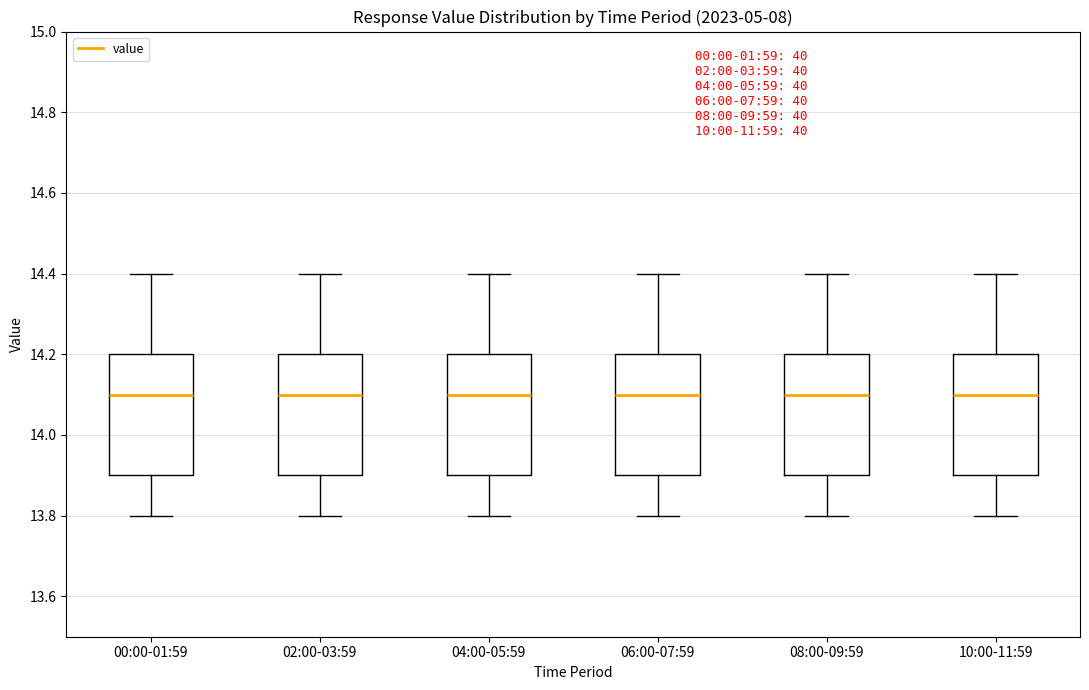

Reading left to right, read every box against the y-axis: the position of its median line, the range the box covers, and the ends of its whiskers. The values are not printed on the chart, so give them approximately, as read against the axis.

00:00-01:59: median 14.1, box 13.9 to 14.2, whiskers 13.8 to 14.4
02:00-03:59: median 14.1, box 13.9 to 14.2, whiskers 13.8 to 14.4
04:00-05:59: median 14.1, box 13.9 to 14.2, whiskers 13.8 to 14.4
06:00-07:59: median 14.1, box 13.9 to 14.2, whiskers 13.8 to 14.4
08:00-09:59: median 14.1, box 13.9 to 14.2, whiskers 13.8 to 14.4
10:00-11:59: median 14.1, box 13.9 to 14.2, whiskers 13.8 to 14.4